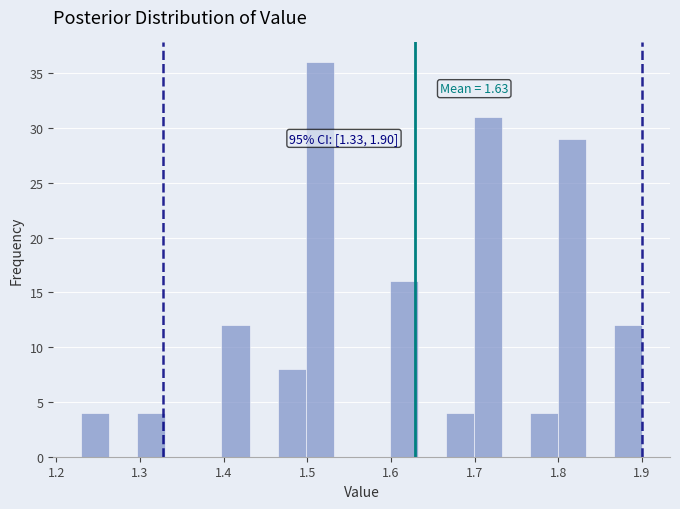

Around what value on the x-axis is the tallest bar? Give the approximate position of its centre, as read against the axis.

1.51